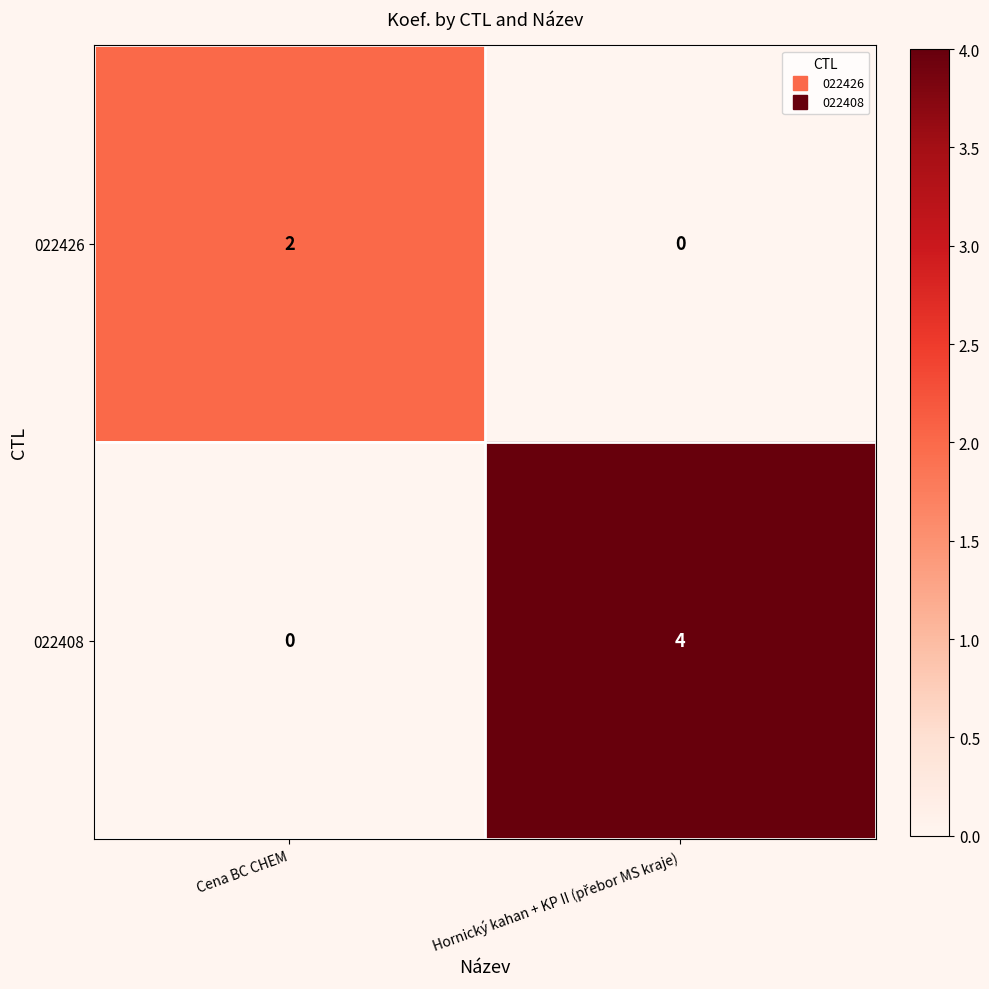

Which series has the widest spread of values?

022408